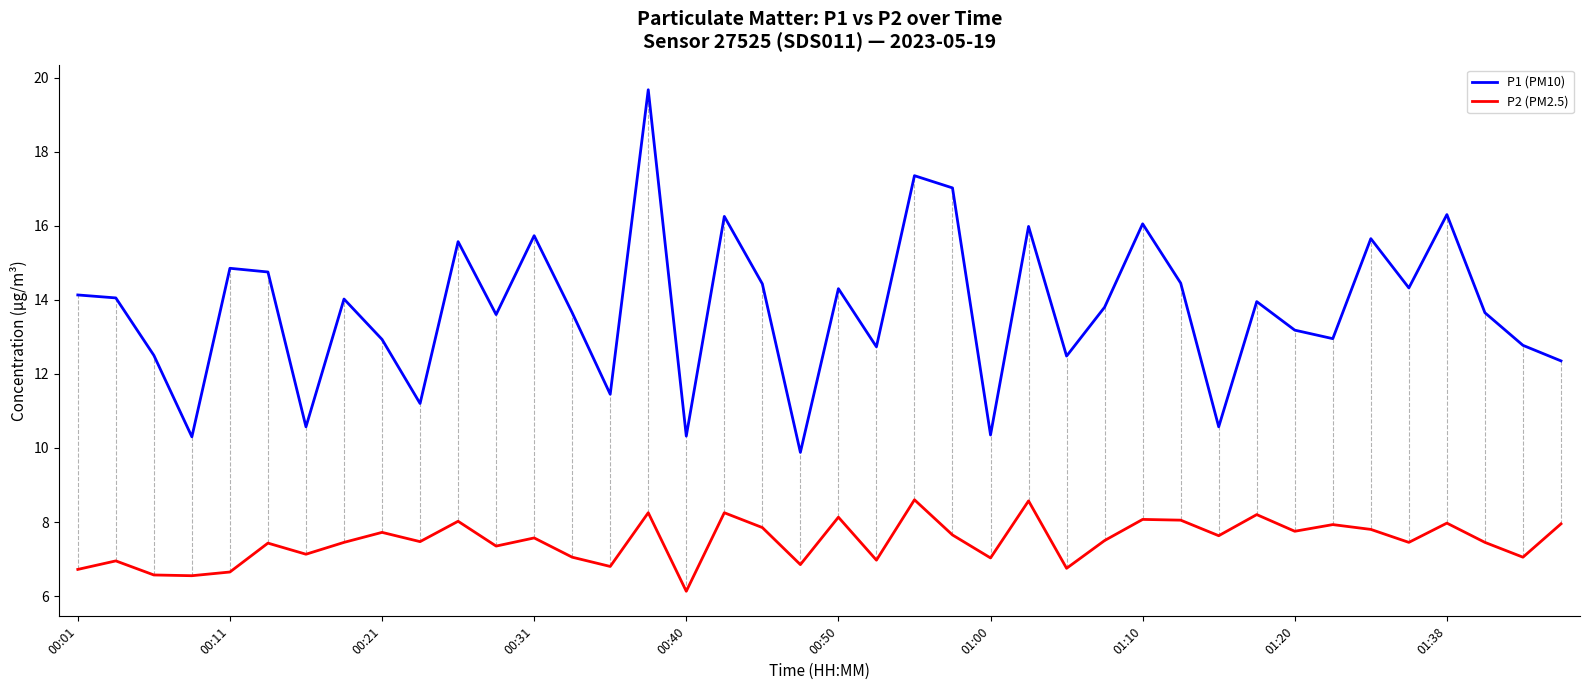

Which series has the largest range (max minus min)?

P1 (PM10)